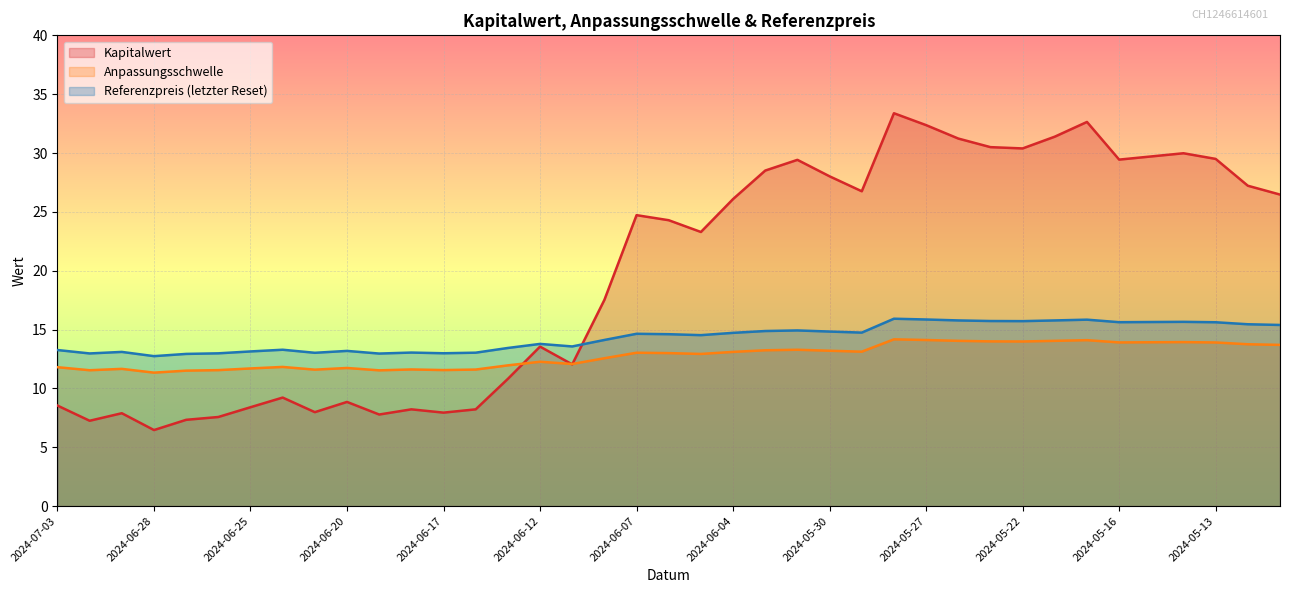

Which series ends up on top after the final intersection of Kapitalwert and Anpassungsschwelle?

Kapitalwert